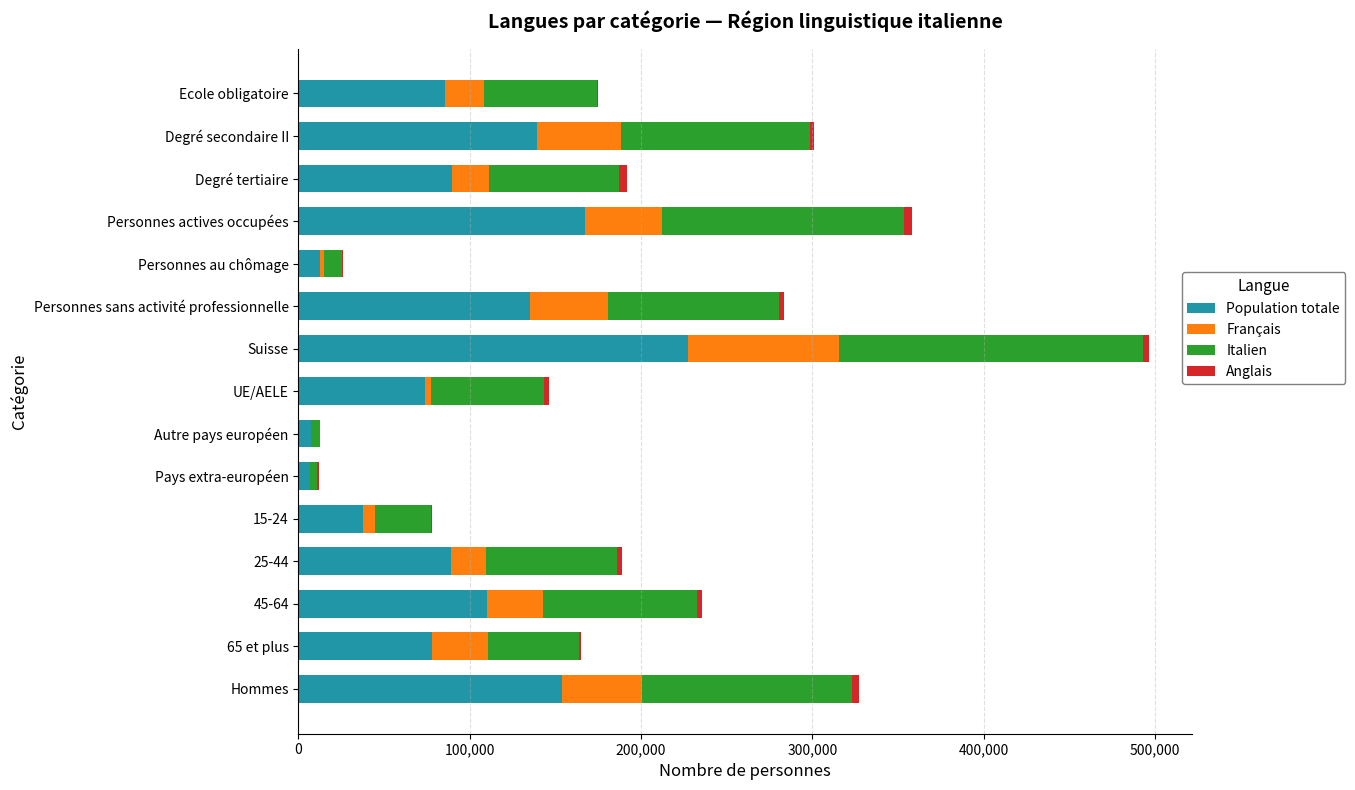

The Population totale series shows 89916.5 at Degré tertiaire. True or false?

True